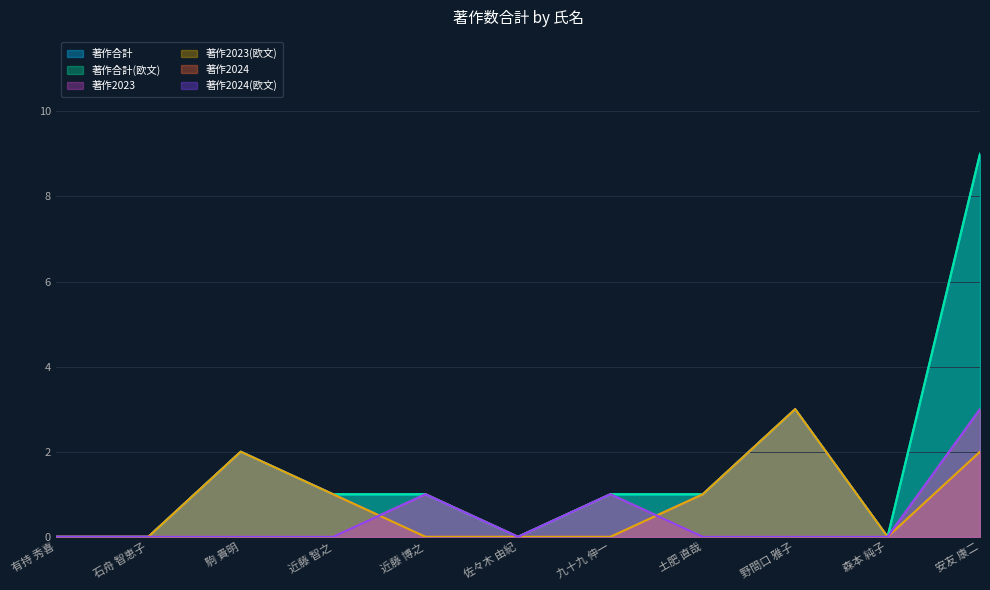

What is the label of the 10th point from the right?

石舟 智恵子